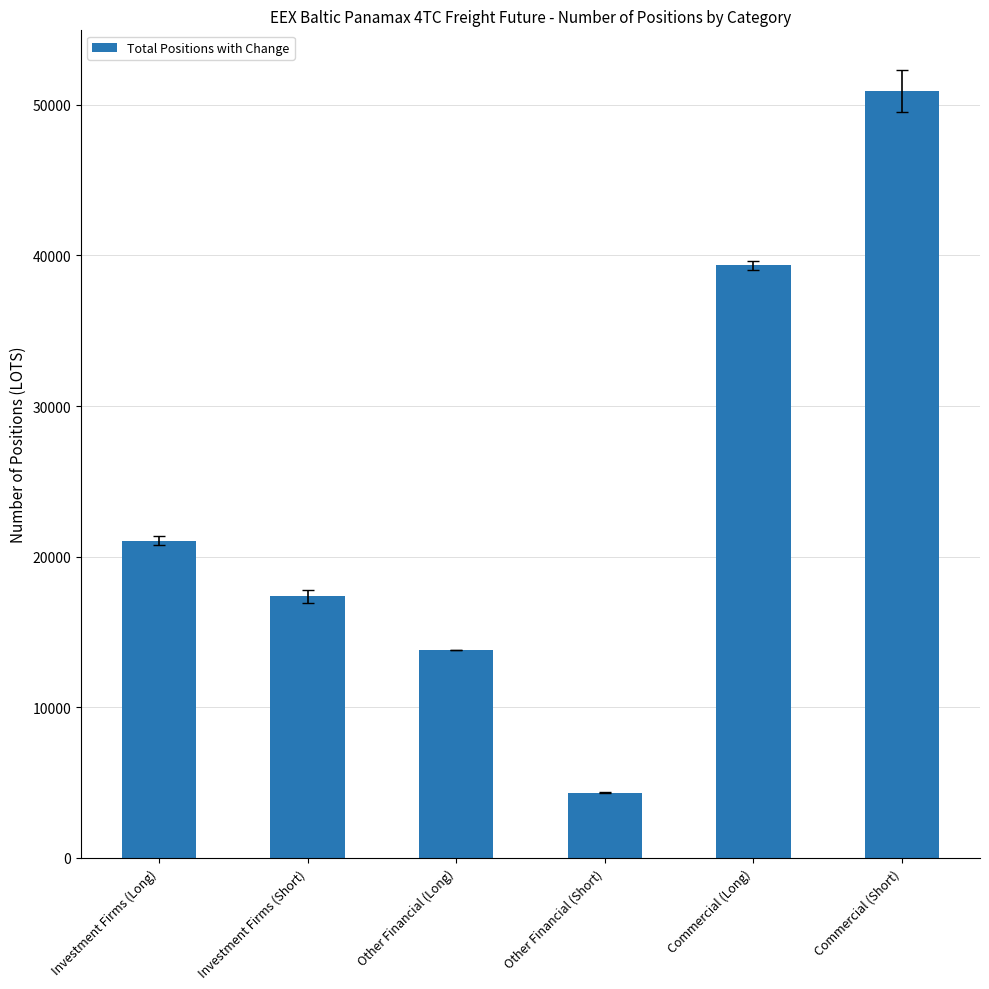

Which label corresponds to the largest value in the chart?

Commercial (Short)